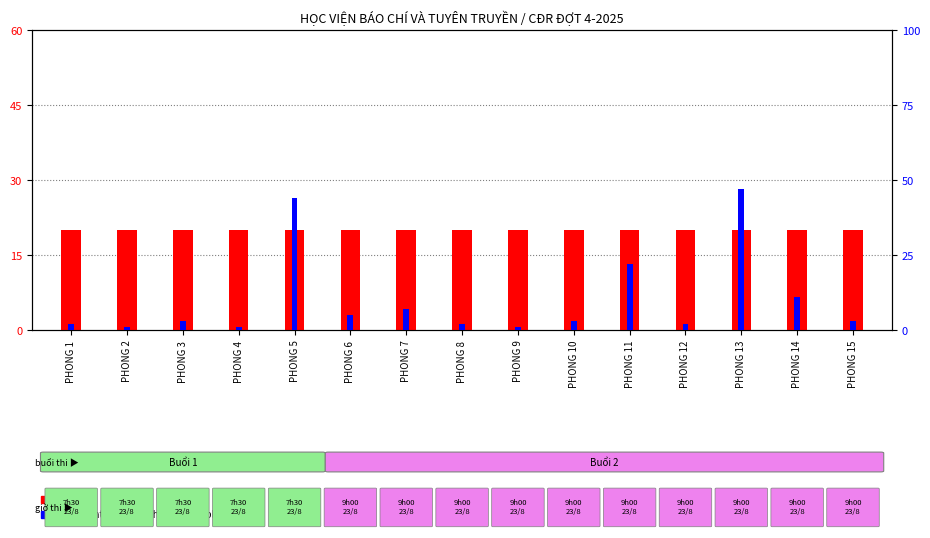

How many bars are there in each group?

2